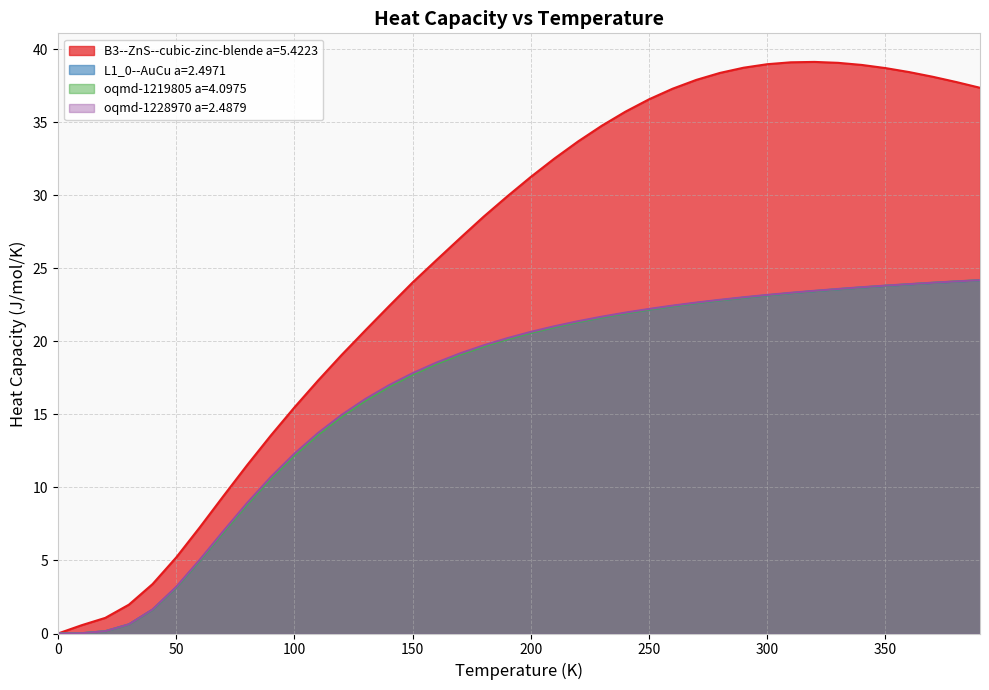

Which series changed the most between 0 and 150?

B3--ZnS--cubic-zinc-blende a=5.4223